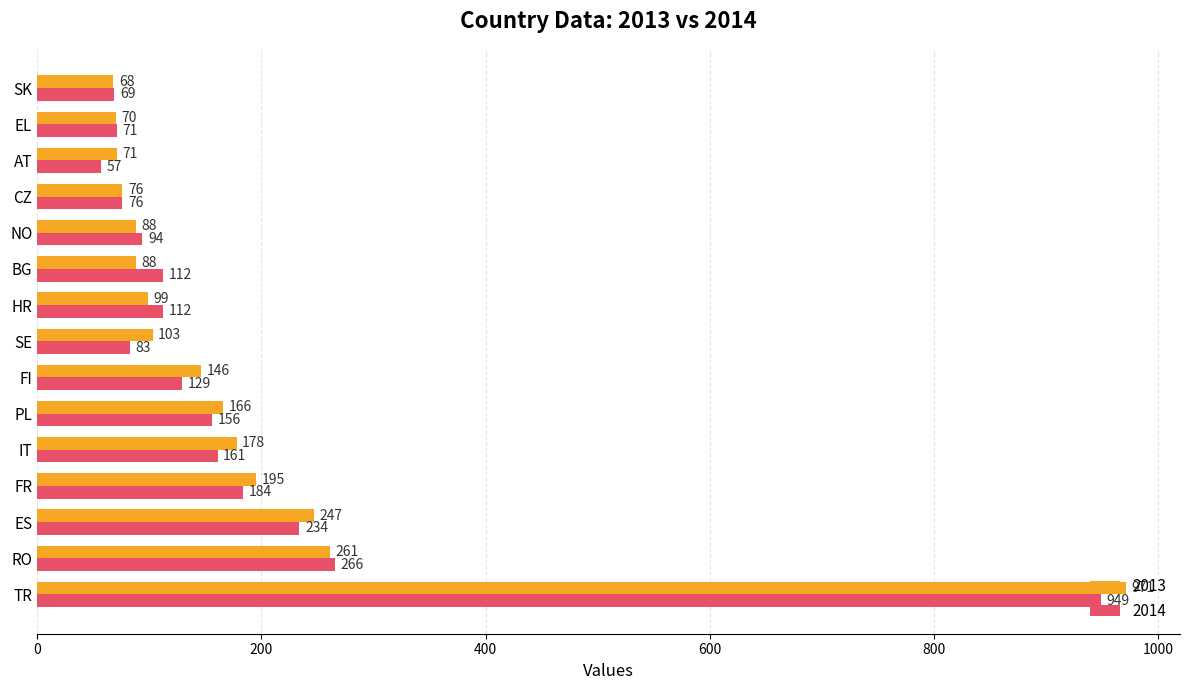

The value of 2013 at ES is 111. True or false?

False